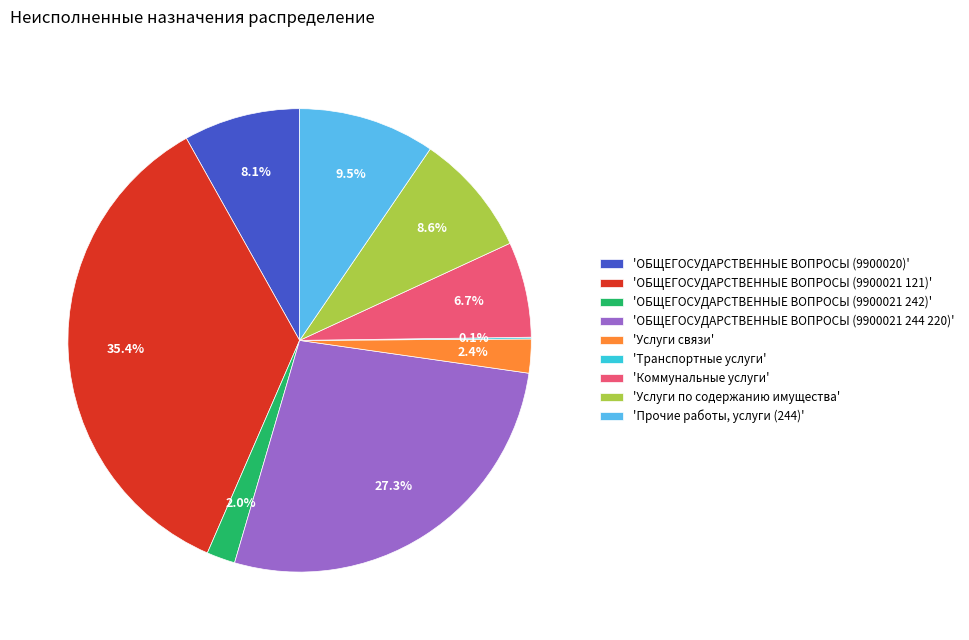

Does any single category account for the majority?

No